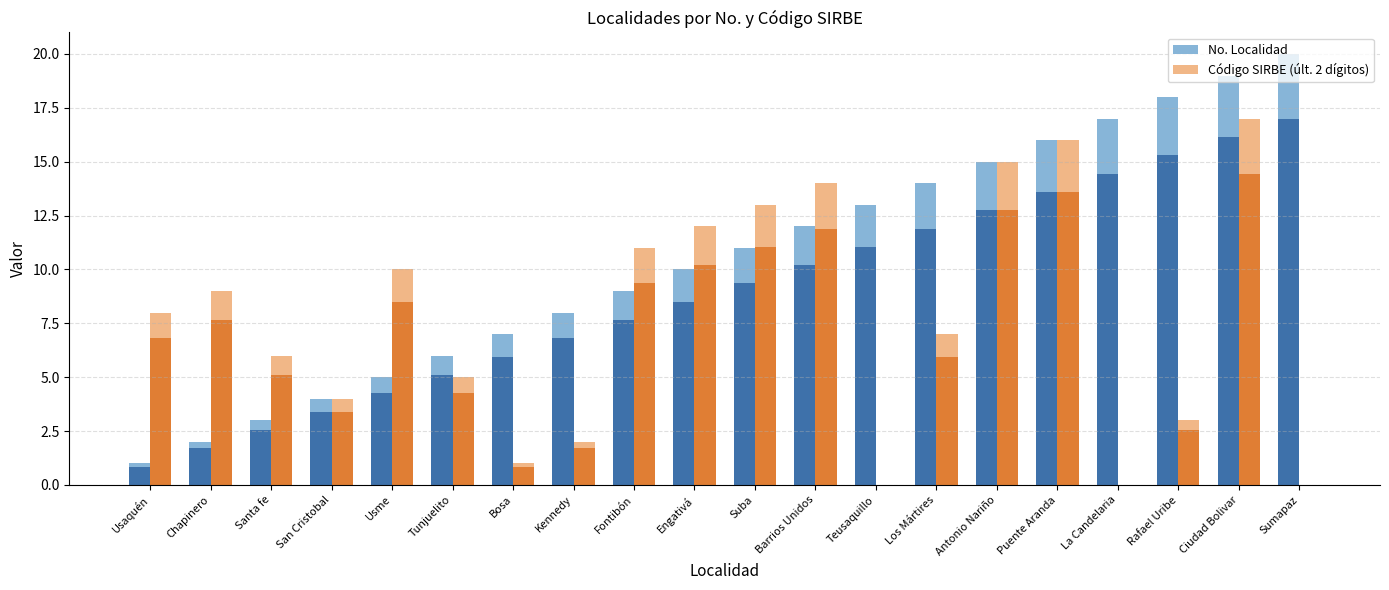

At how many categories does at least one series exceed 10?

12